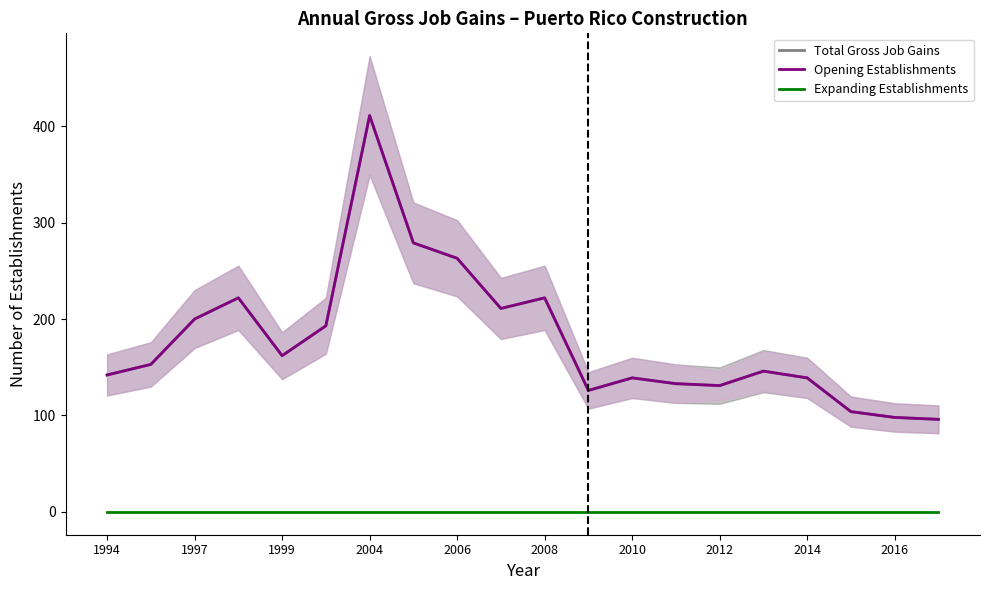

What is the sum of all Opening Establishments values?

3570